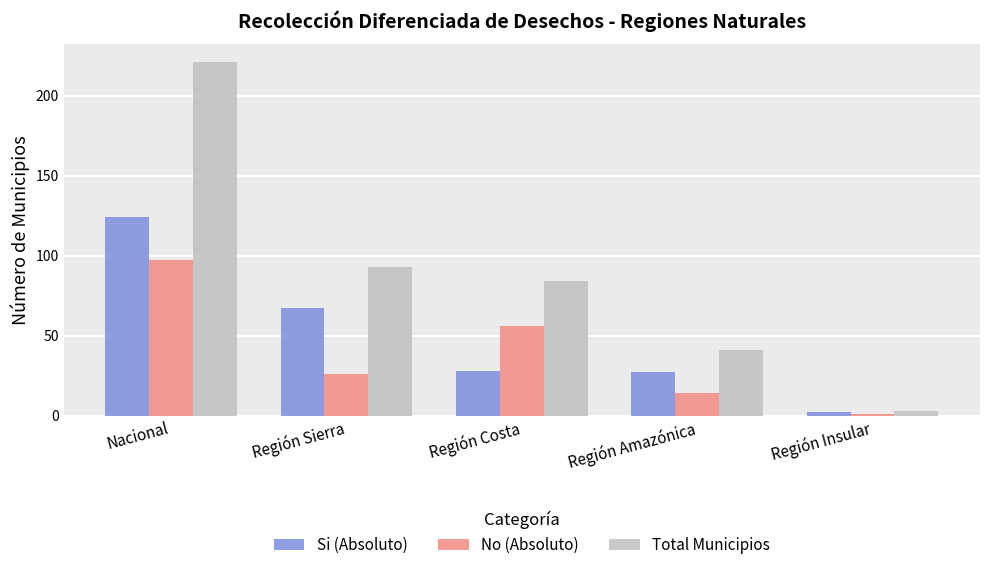

Is it true that Total Municipios equals 93 at Región Sierra?

True